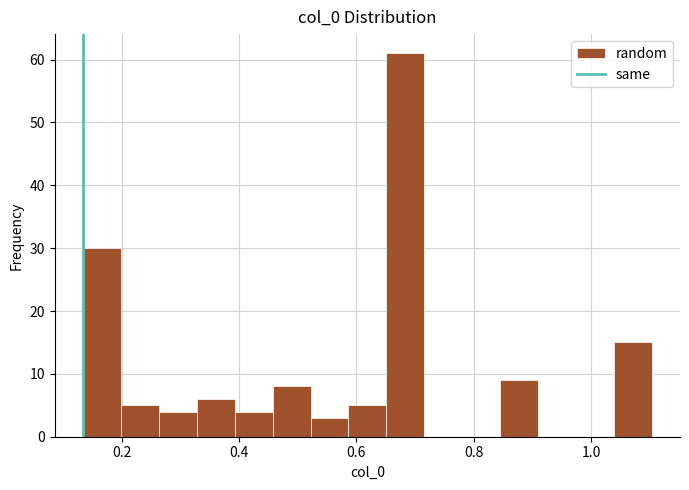

Read against the x-axis, roughly where is the centre of the tallest bar?

0.68